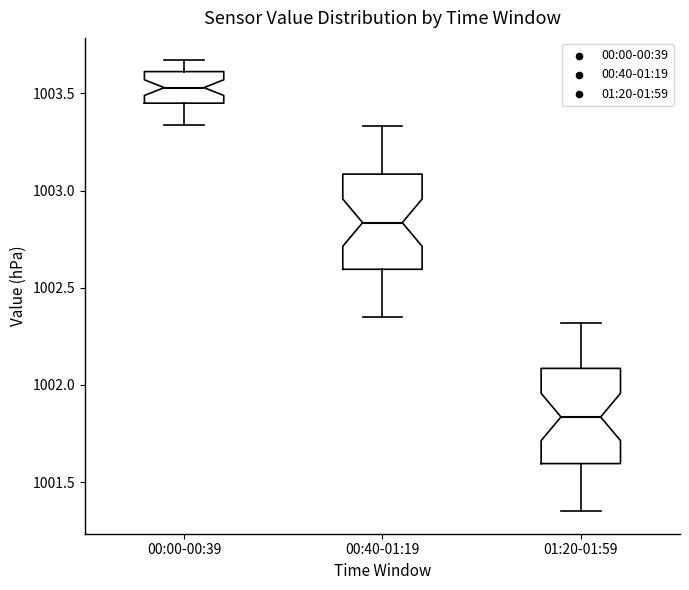

Reading left to right, transcribe this box plot: for each box, give where its median line is, the range the box spans, and where its two whiskers end, as read against the y-axis. The values are not printed on the chart, so give them approximately, as read against the axis.

00:00-00:39: median 1003.55, box 1003.45 to 1003.60, whiskers 1003.35 to 1003.65
00:40-01:19: median 1002.85, box 1002.60 to 1003.10, whiskers 1002.35 to 1003.35
01:20-01:59: median 1001.85, box 1001.60 to 1002.10, whiskers 1001.35 to 1002.30